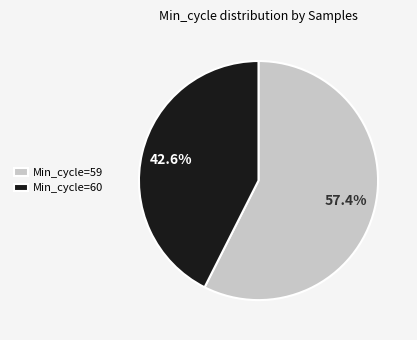

What is the majority slice?

Min_cycle=59